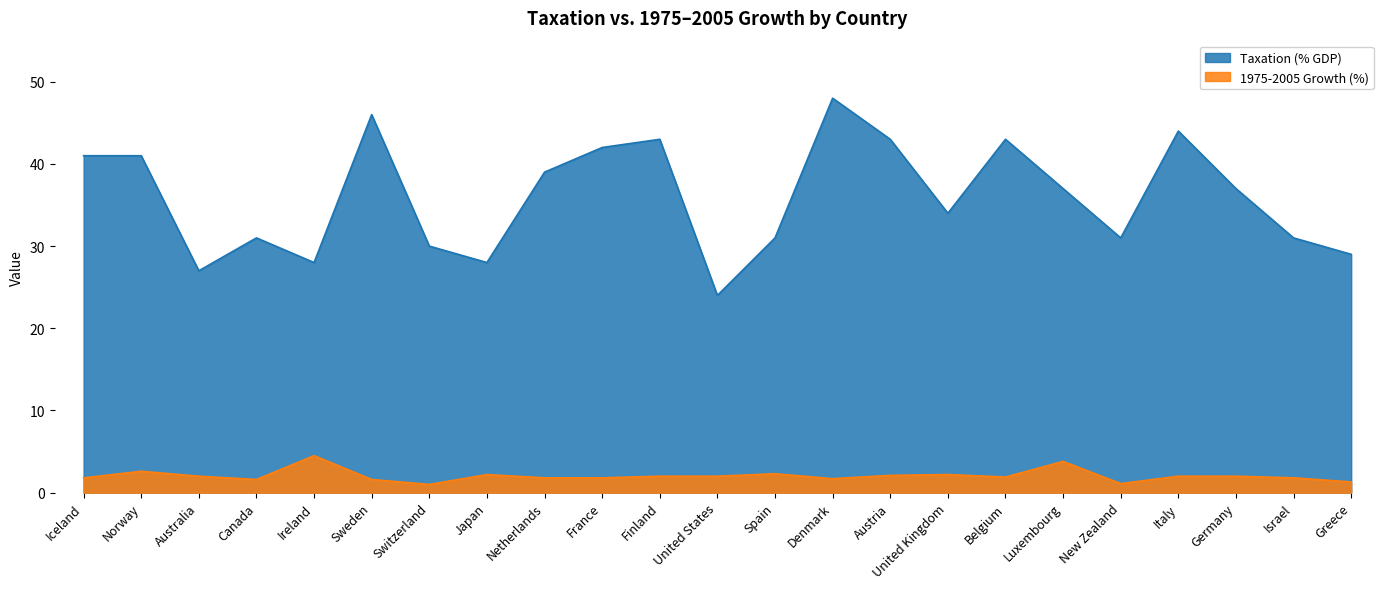

Does the chart display data point markers on the line(s)?

No